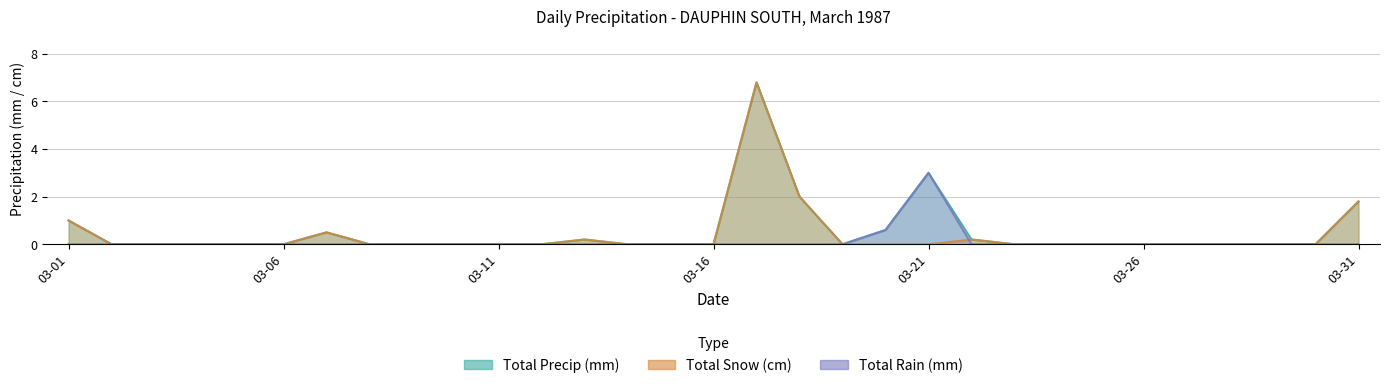

Reading right to left, transcribe all the data shown in this chart.

Total Rain (mm): 0.0	0.0	0.0	0.0	0.0	0.0	0.0	0.0	0.0	0.0	3.0	0.6	0.0	0.0	0.0	0.0	0.0	0.0	0.0	0.0	0.0	0.0	0.0	0.0	0.0	0.0	0.0	0.0	0.0	0.0	0.0
Total Snow (cm): 1.8	0.0	0.0	0.0	0.0	0.0	0.0	0.0	0.0	0.2	0.0	0.0	0.0	2.0	6.8	0.0	0.0	0.0	0.2	0.0	0.0	0.0	0.0	0.0	0.5	0.0	0.0	0.0	0.0	0.0	1.0
Total Precip (mm): 1.8	0.0	0.0	0.0	0.0	0.0	0.0	0.0	0.0	0.2	3.0	0.6	0.0	2.0	6.8	0.0	0.0	0.0	0.2	0.0	0.0	0.0	0.0	0.0	0.5	0.0	0.0	0.0	0.0	0.0	1.0